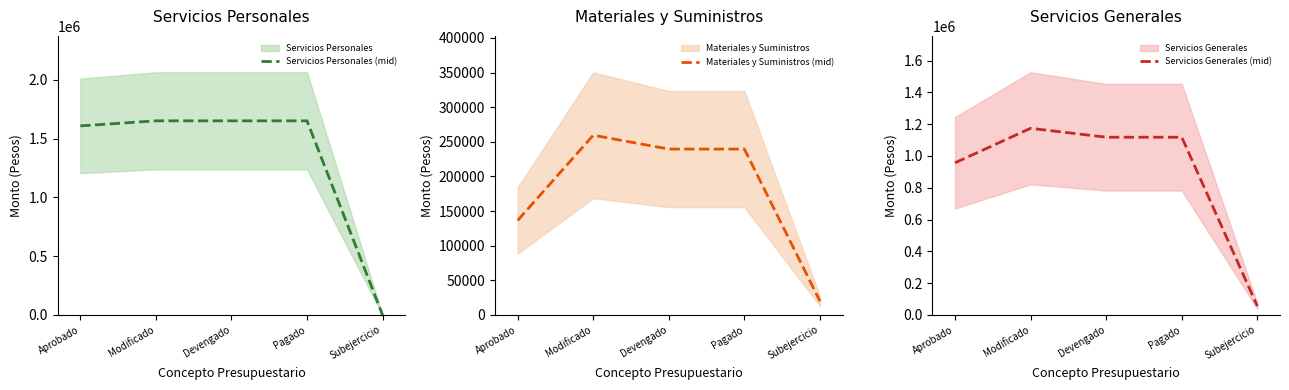

The value of Servicios Personales (mid) at Aprobado is 741150.5. True or false?

False